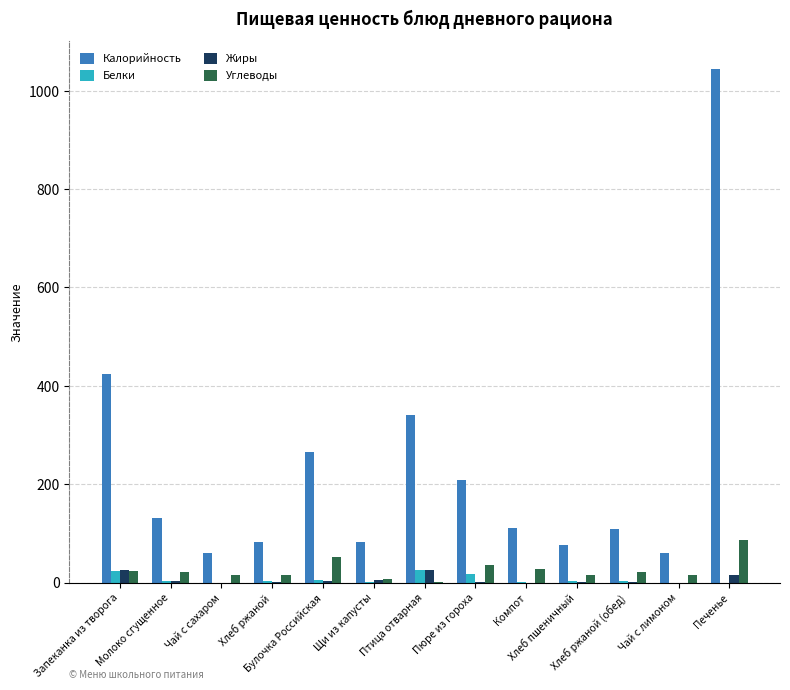

Is the value of Калорийность at Печенье greater than the value of Жиры at Компот?

Yes